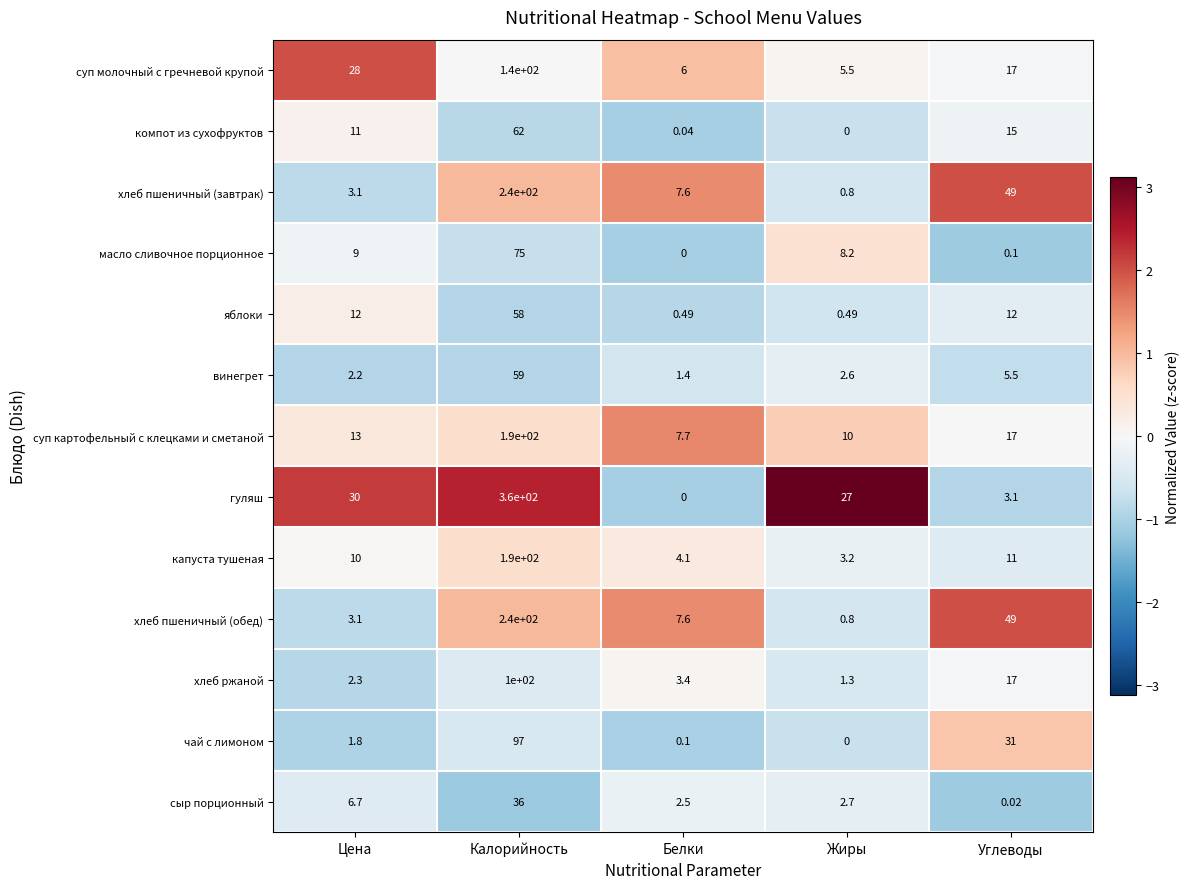

Which series has the largest total across all categories?

гуляш